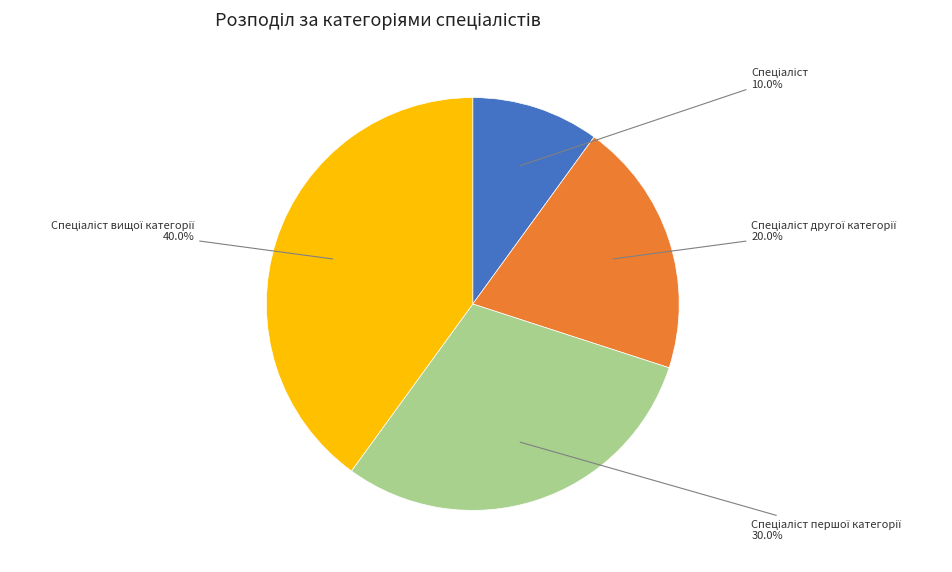

Is there any slice that represents more than half of the pie?

No